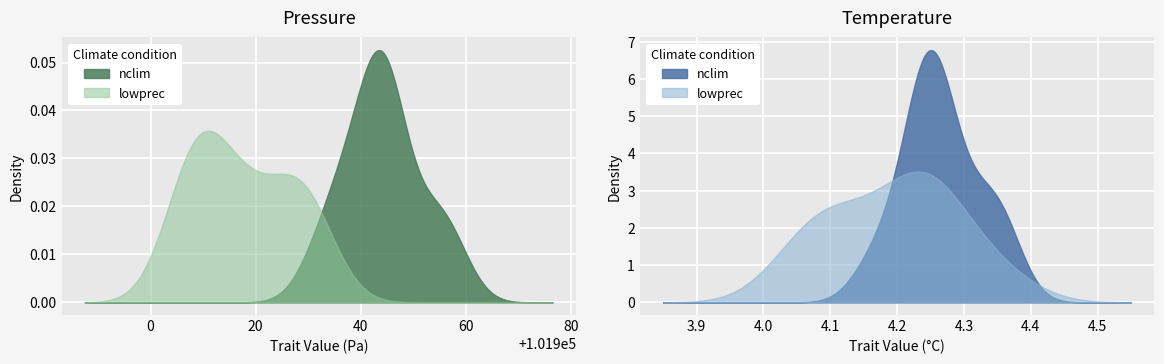

What is the average value of the pressure series?

101930.9